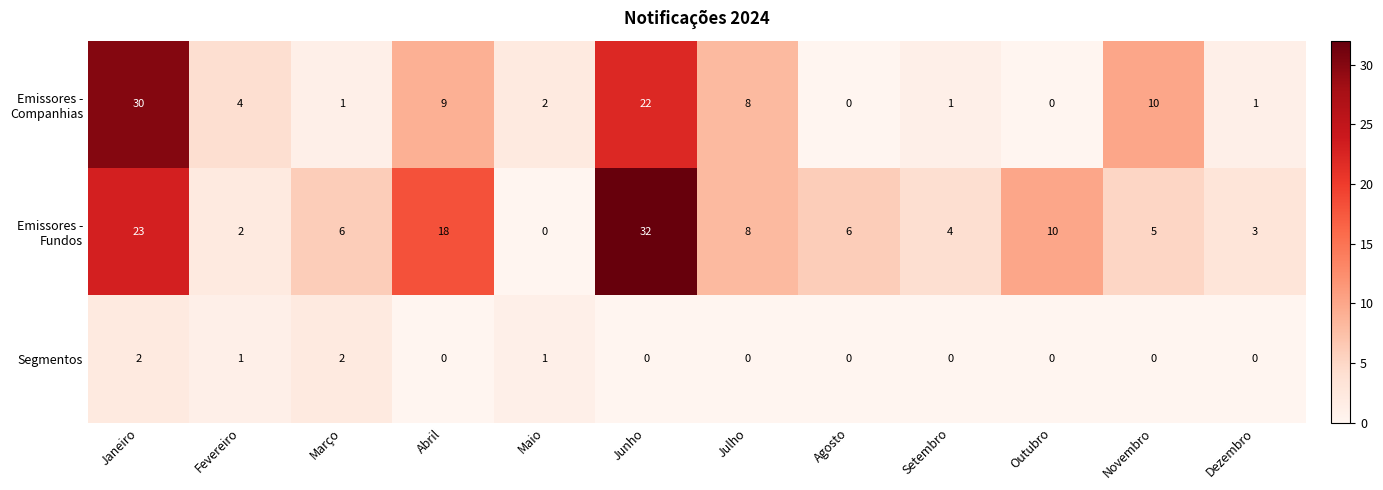

At which category is the sum across all series the highest?

Janeiro